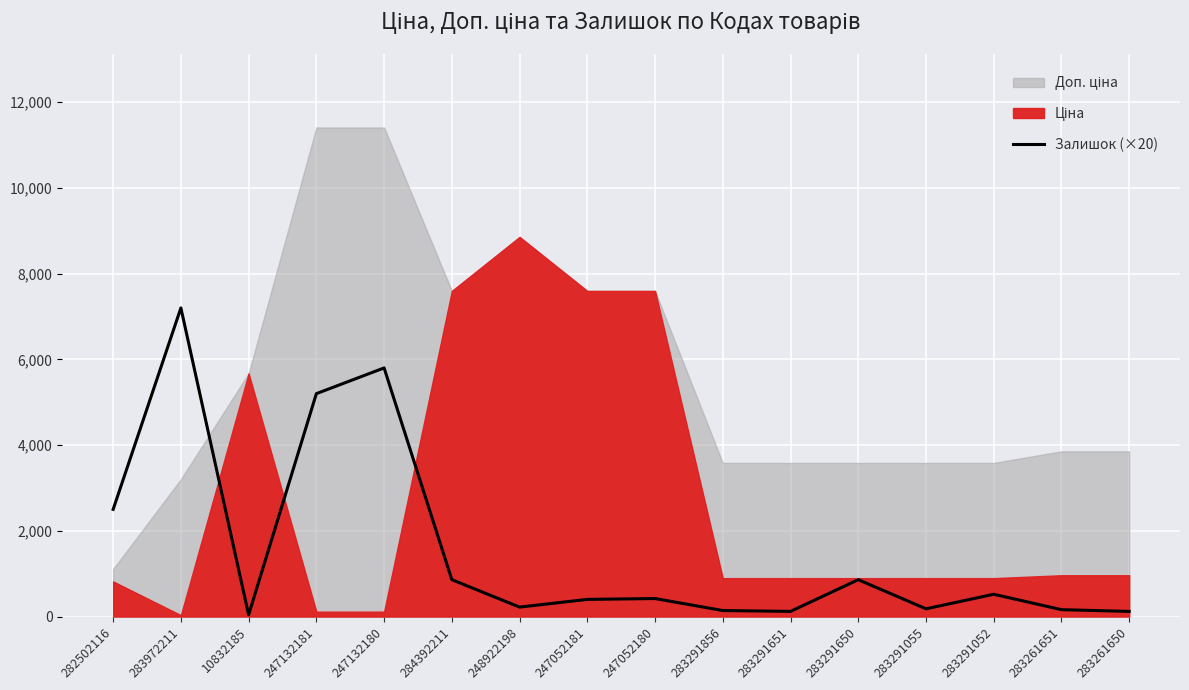

Where does the data first go above 420?

282502116